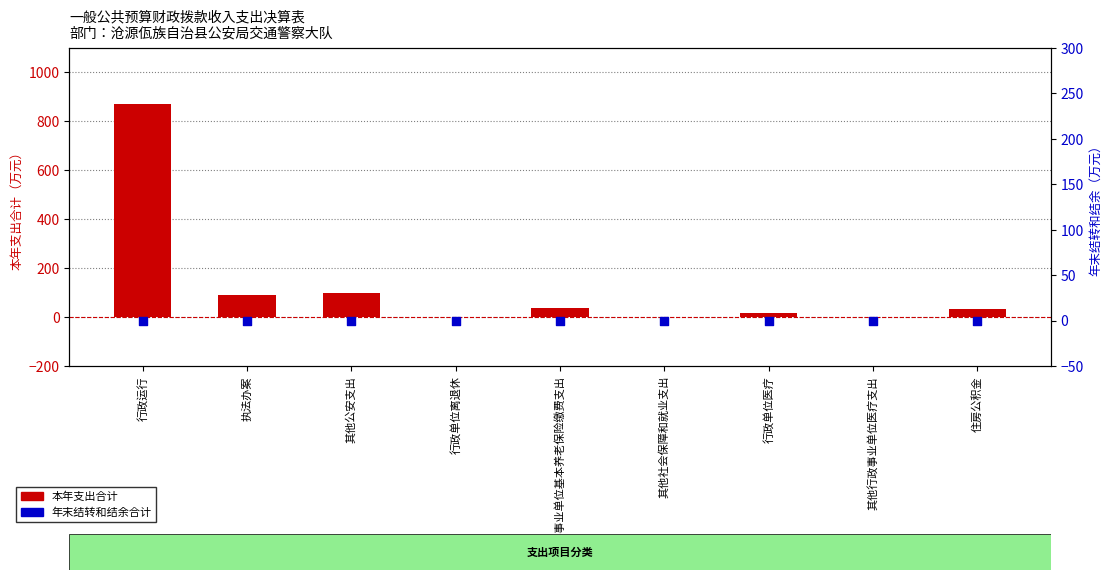

Which series has the largest total across all categories?

本年支出合计